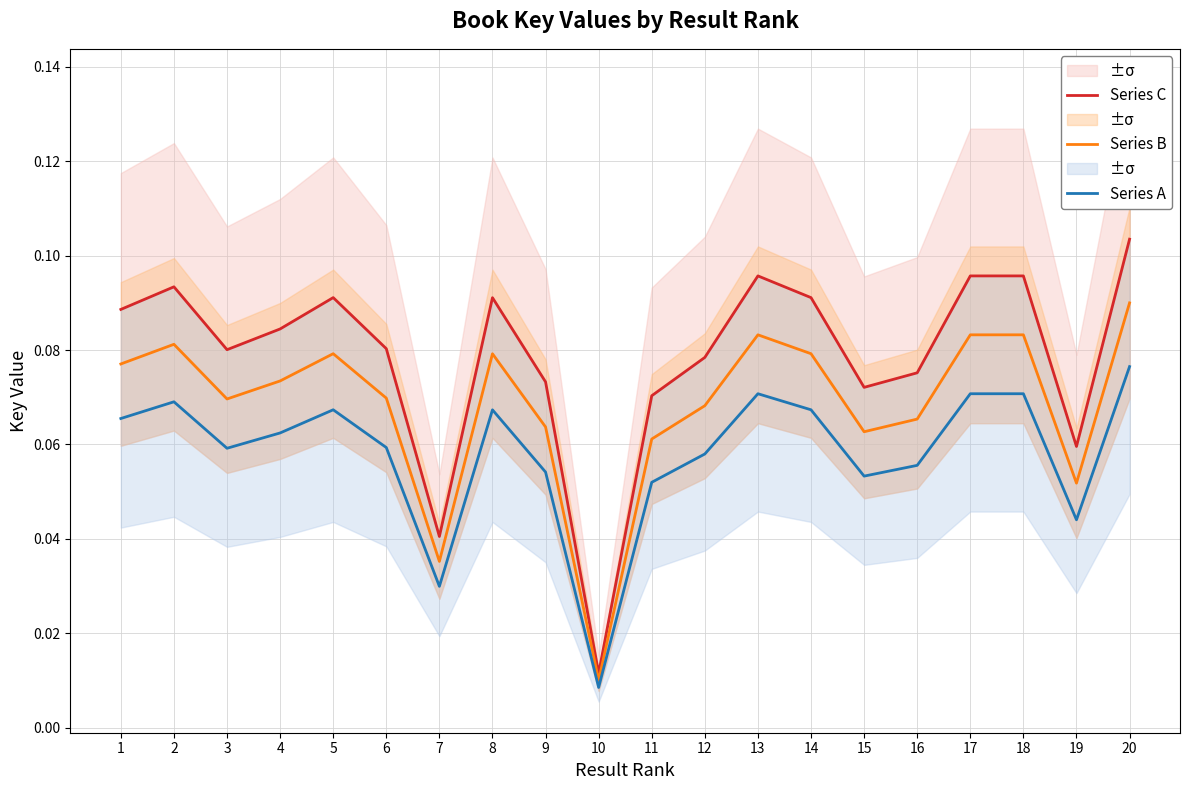

What is the average value of the Series B series?

0.1